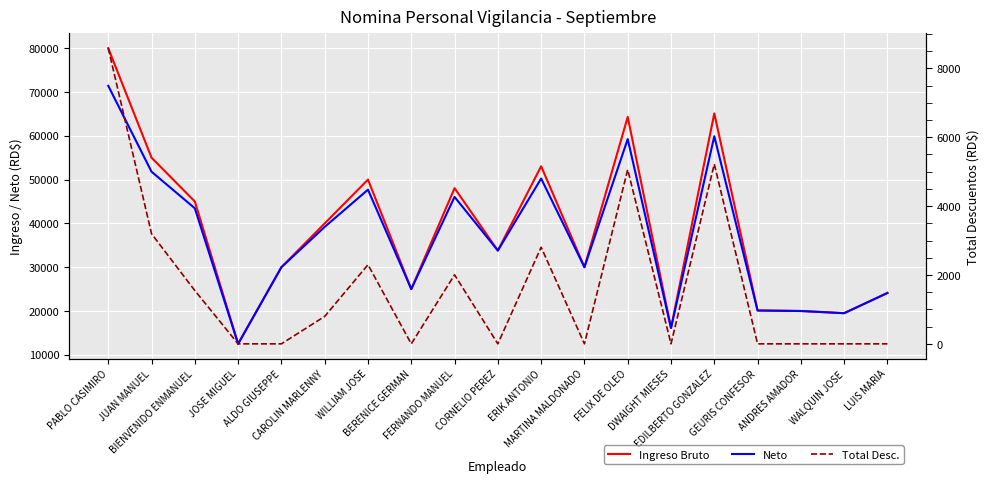

In Neto, how many points are lower than both neighbors (excluding endpoints)?

6